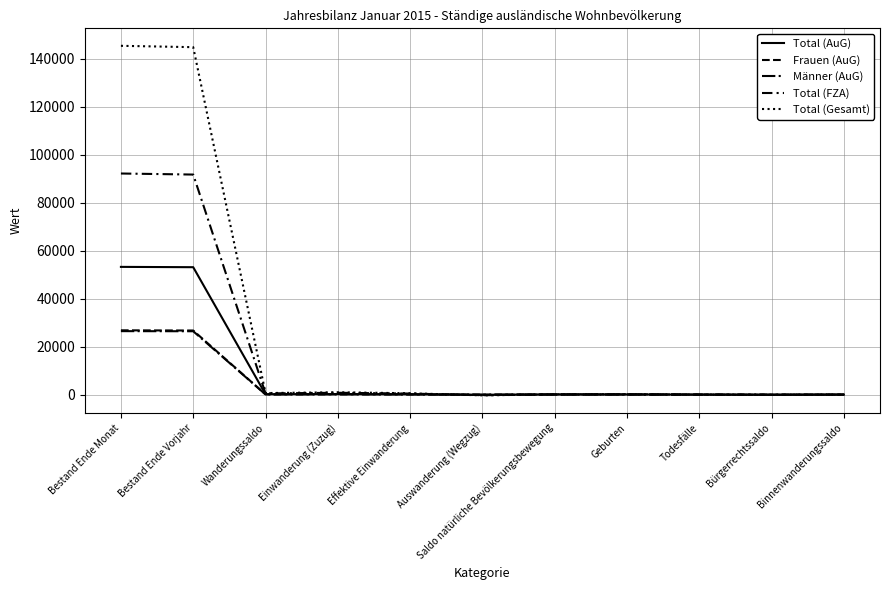

How many times do Männer (AuG) and Total (FZA) cross each other?

3